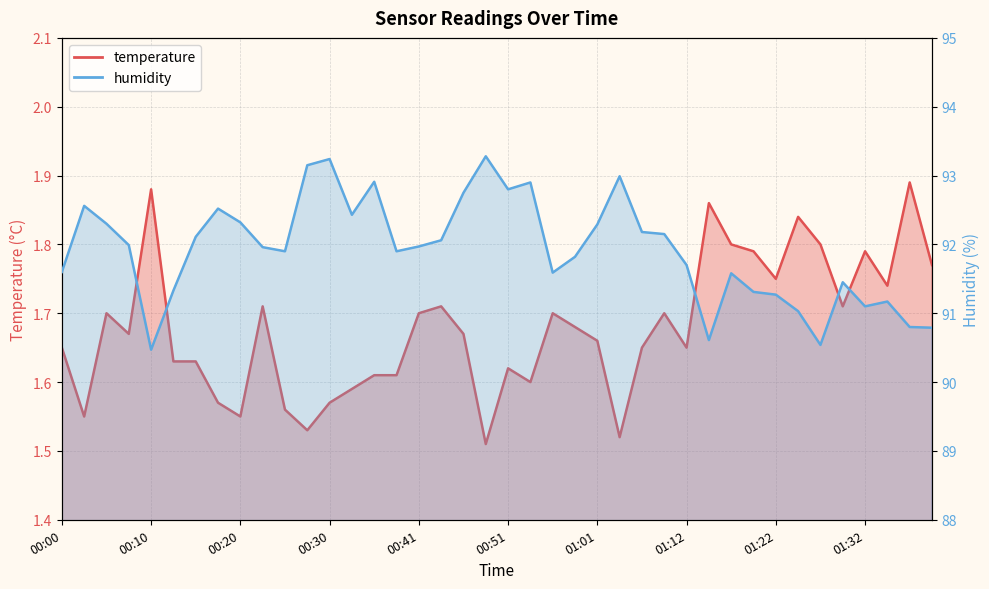

Which category has the lowest value in the temperature series?

00:48